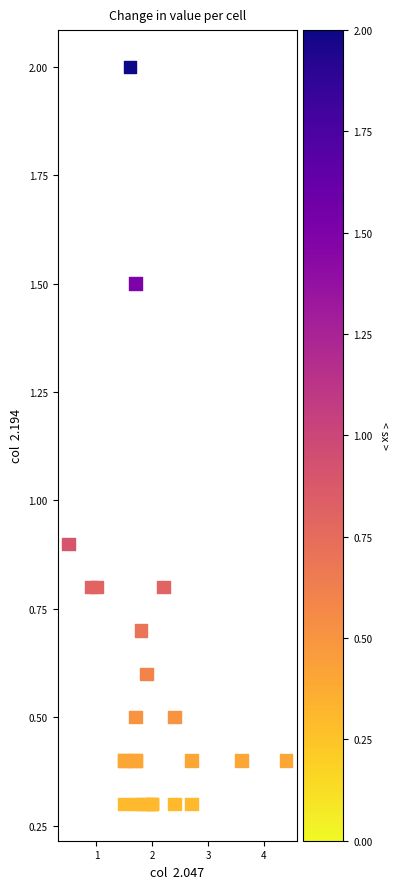

What Y value in the scatter plot is closest to 1?

0.9